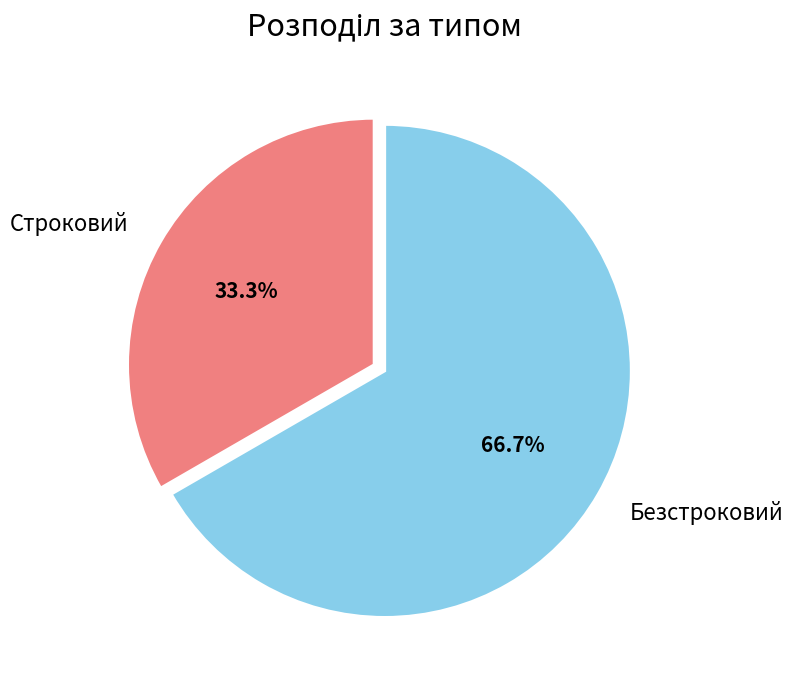

Count the number of slices in the pie.

2